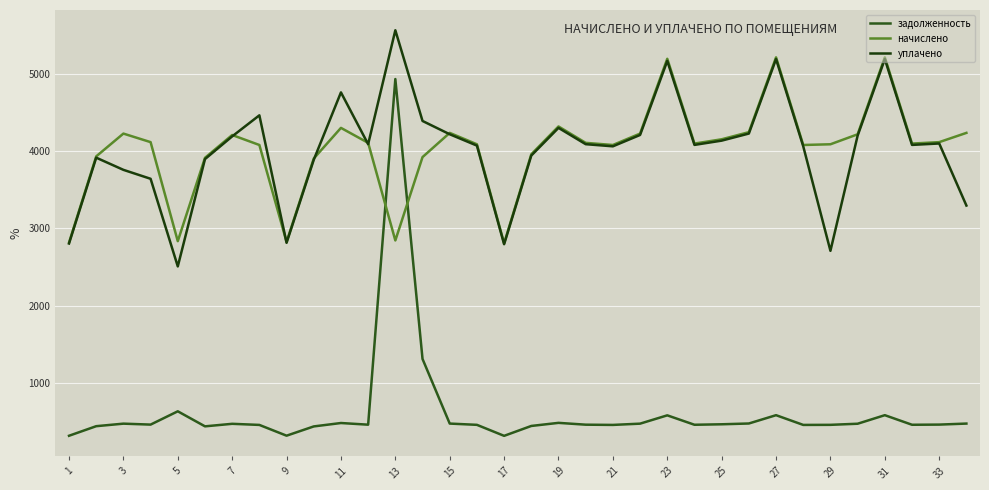

At which category is the sum across all series the highest?

13